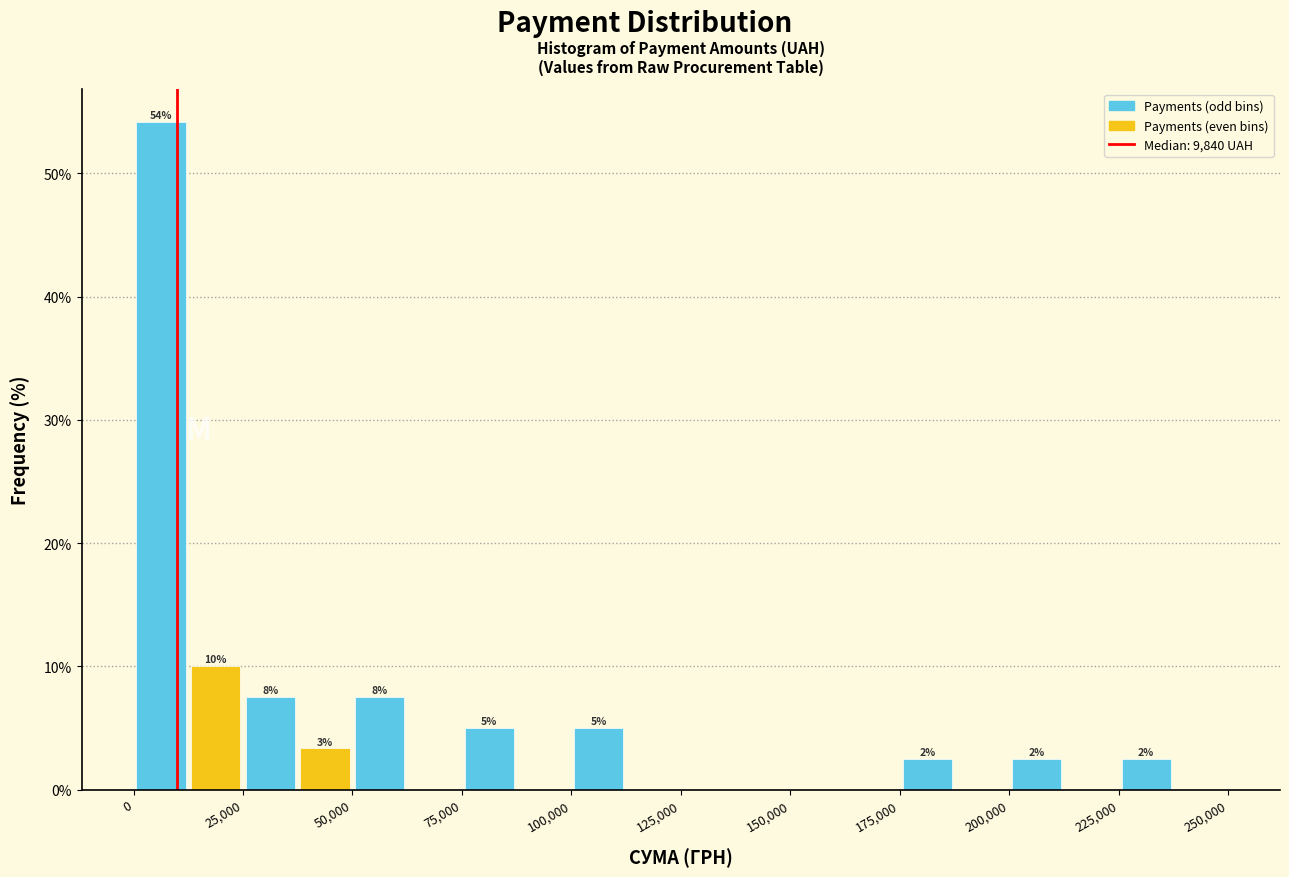

Read against the x-axis, roughly where is the centre of the tallest bar?

5000